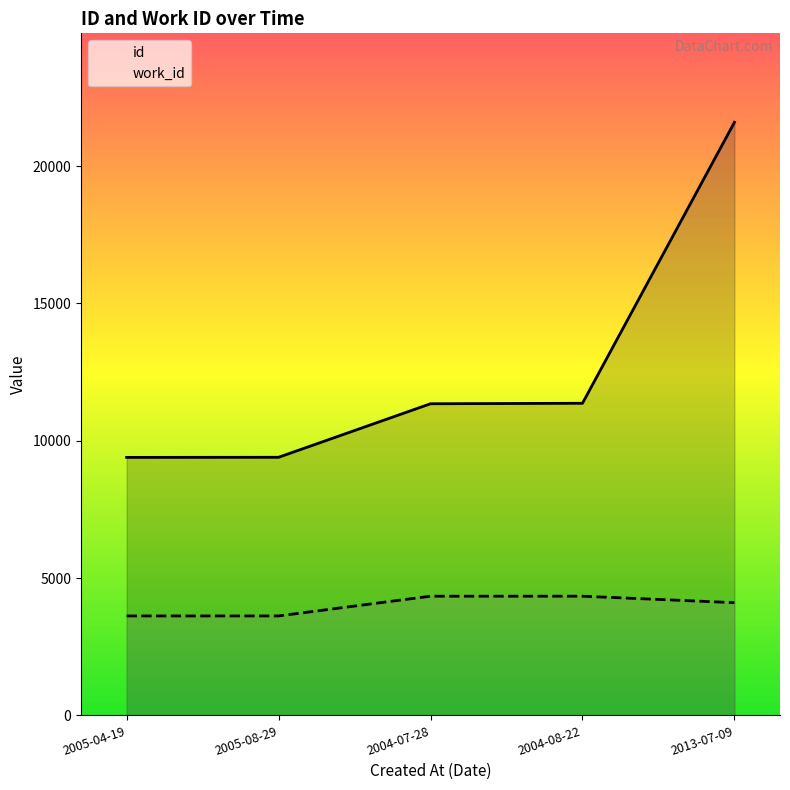

Which has a higher value, 2005-08-29 or 2004-07-28?

2004-07-28